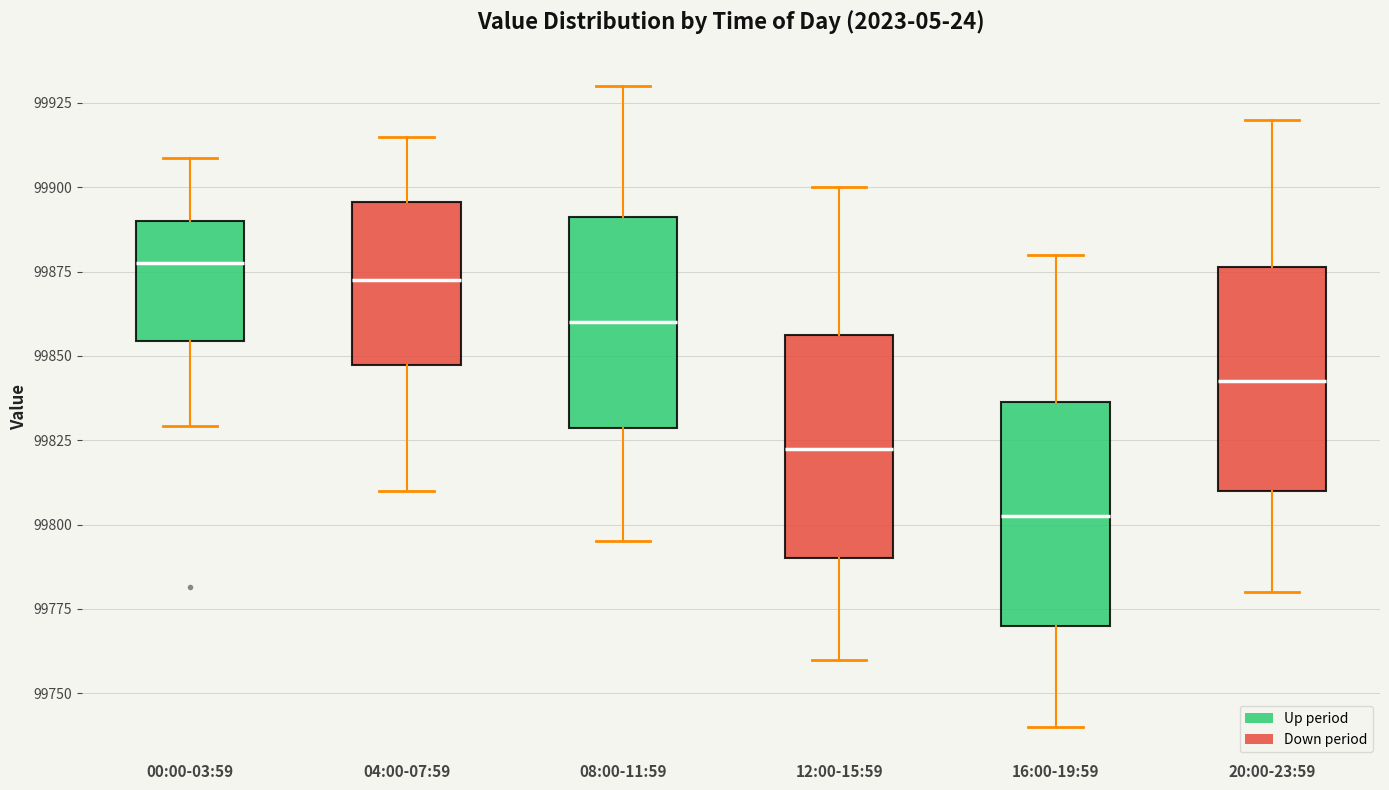

Which box has the highest median line?

00:00-03:59